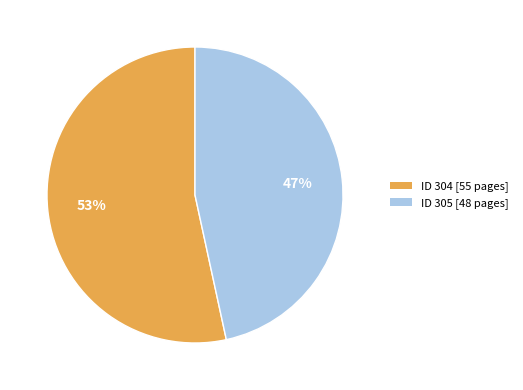

To the nearest percent, what percentage of the pie is ID 304 [55 pages]?

53%